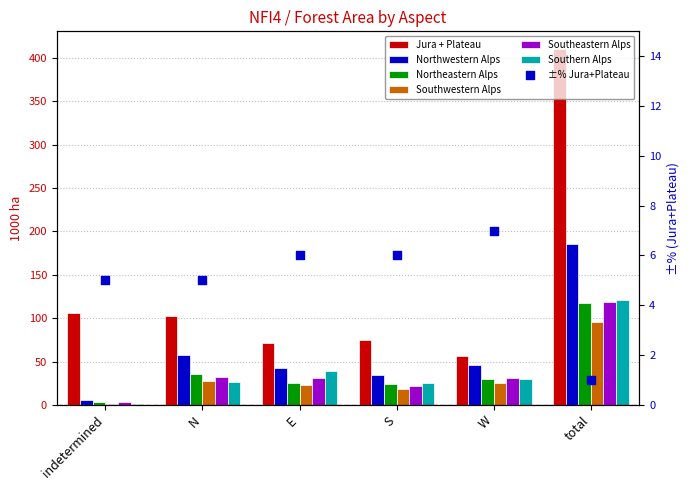

At which category is the sum across all series the highest?

total